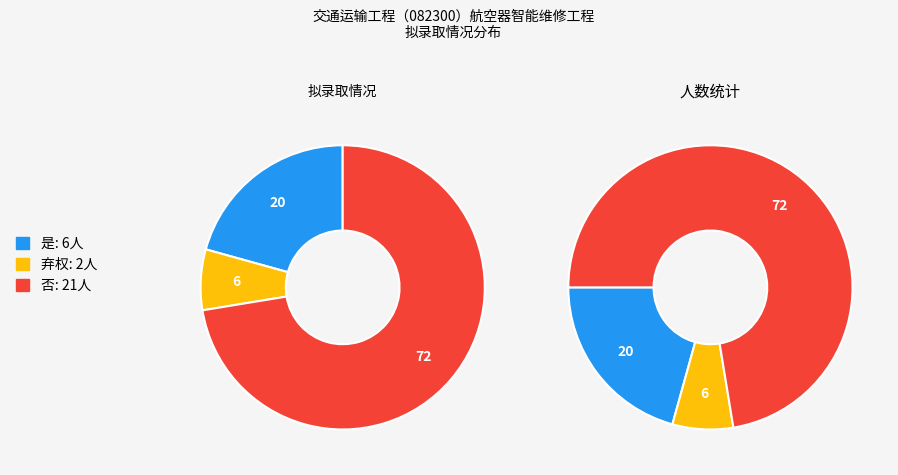

What percentage is the 否 slice, to the nearest percent?

72%